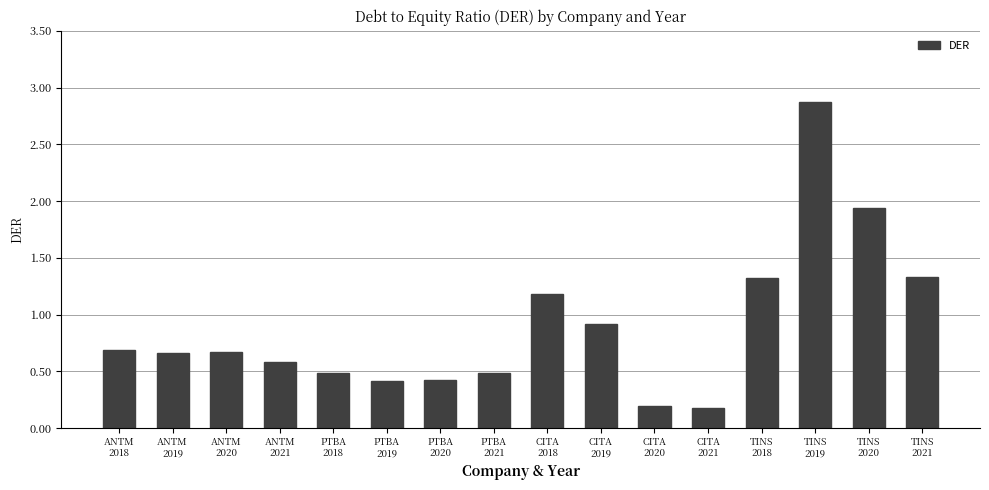

What is the difference between the values at PTBA
2019 and PTBA
2018?

0.1